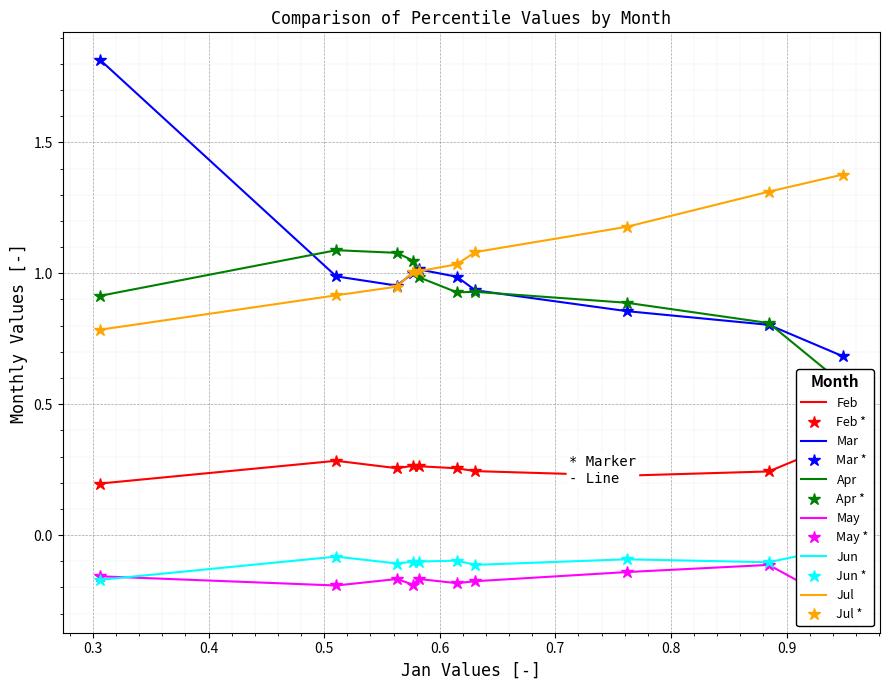

The value of Apr at pct75 is 1.8. True or false?

False